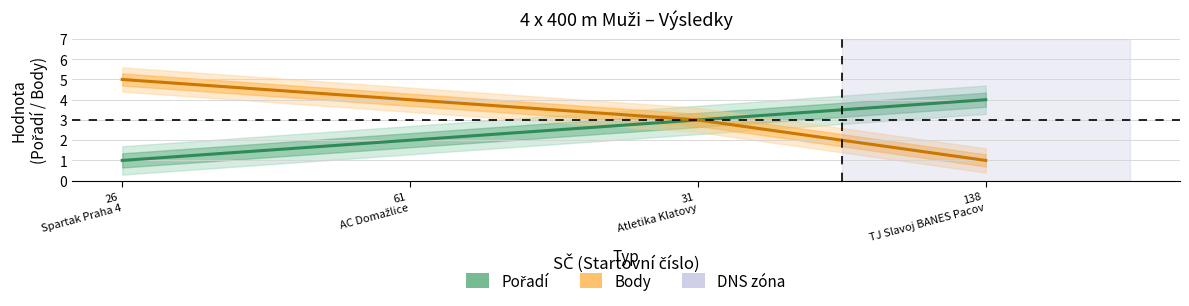

At how many categories does at least one series exceed 2?

4